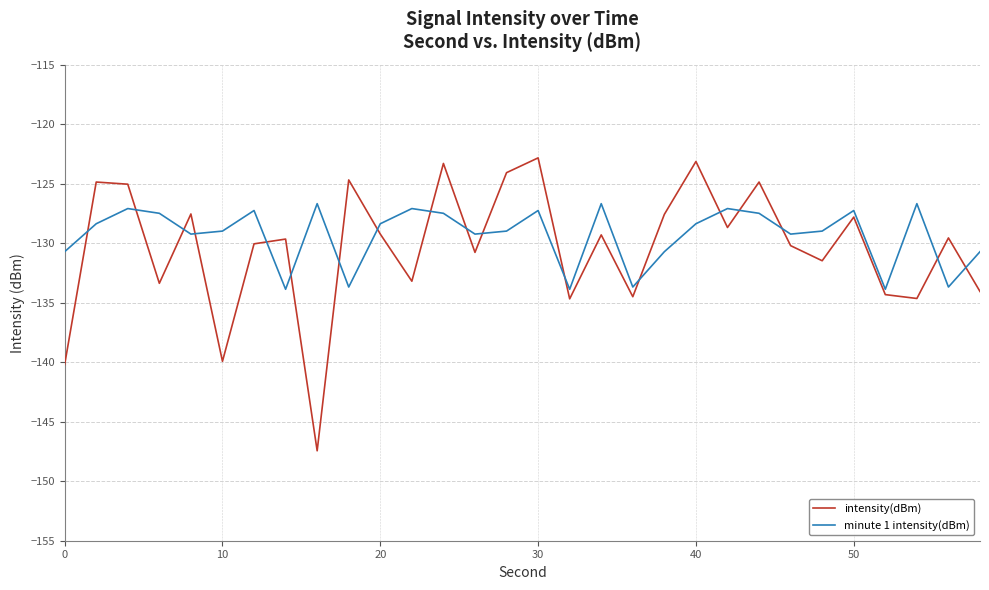

Which series has the largest range (max minus min)?

intensity(dBm)